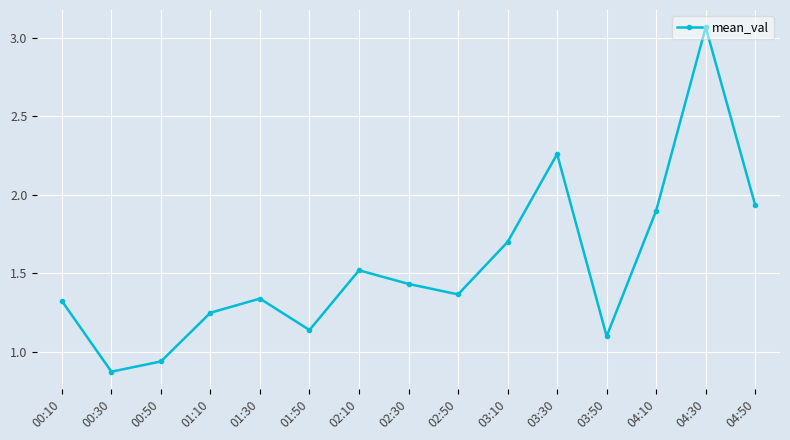

What is the average value?

1.5